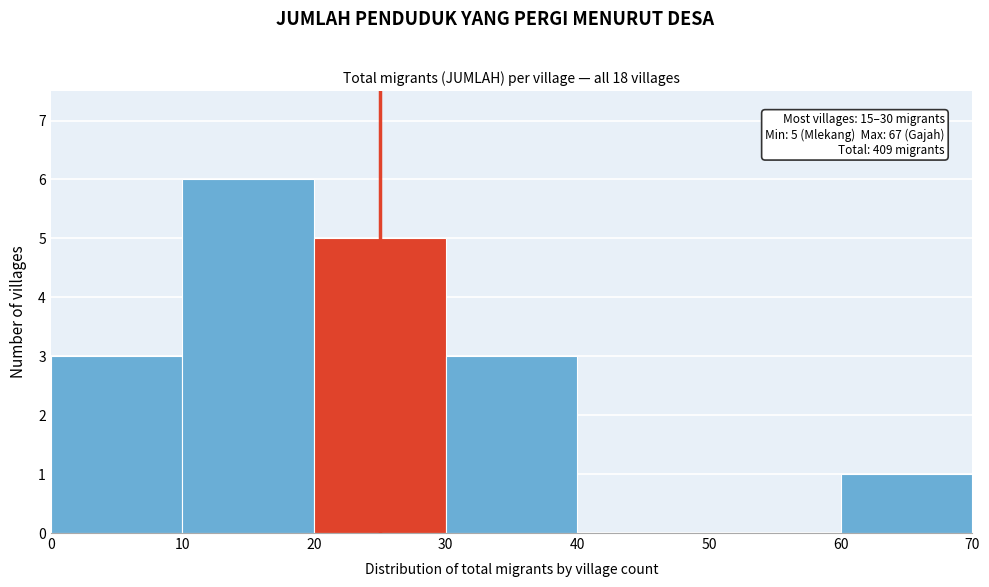

Over which range of the x-axis is the bar tallest?

10 to 20